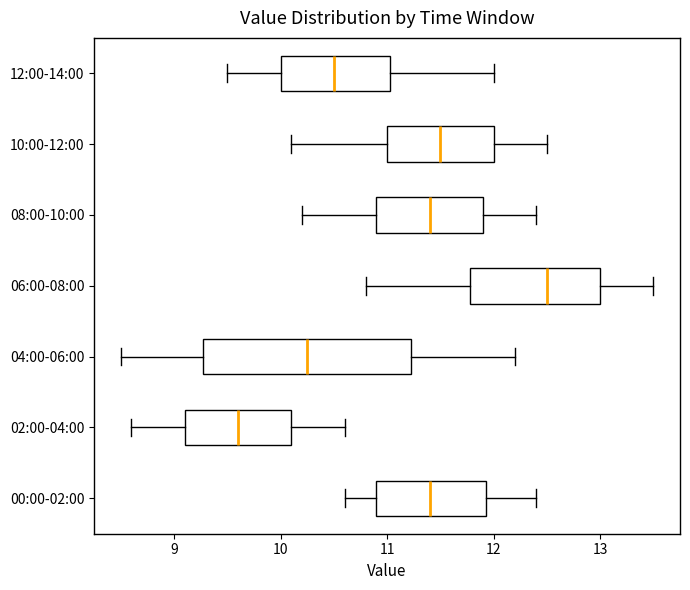

Comparing the boxes themselves (not the whiskers), which one is the widest?

04:00-06:00